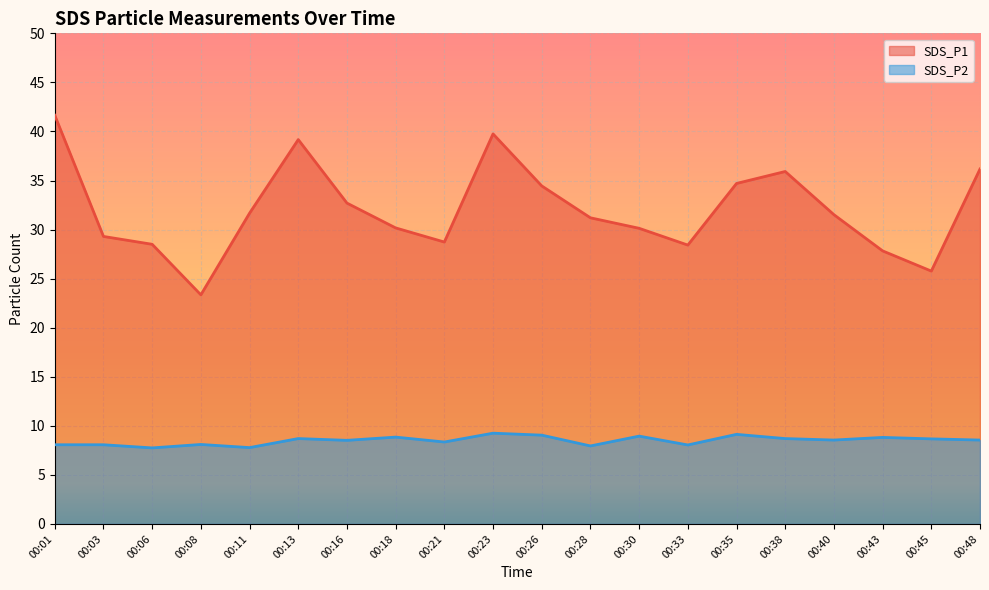

Which series has the widest spread of values?

SDS_P1